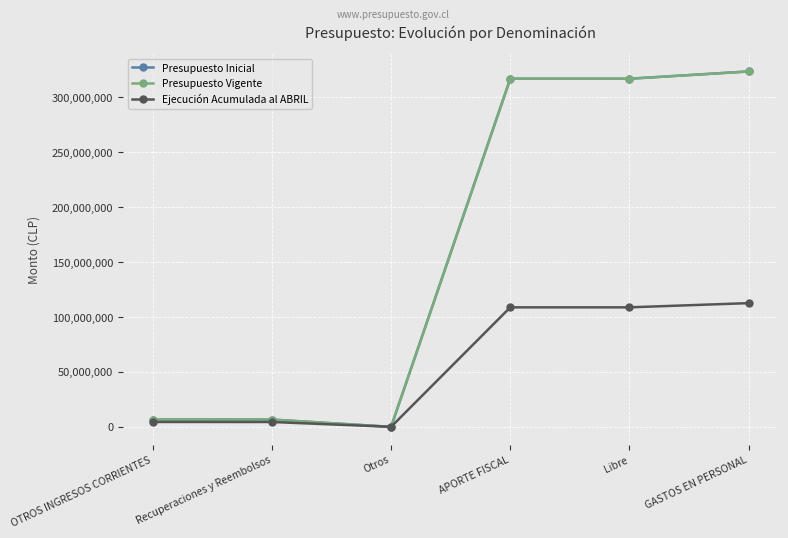

Is the value of Ejecución Acumulada al ABRIL at Recuperaciones y Reembolsos greater than the value of Presupuesto Vigente at Recuperaciones y Reembolsos?

No